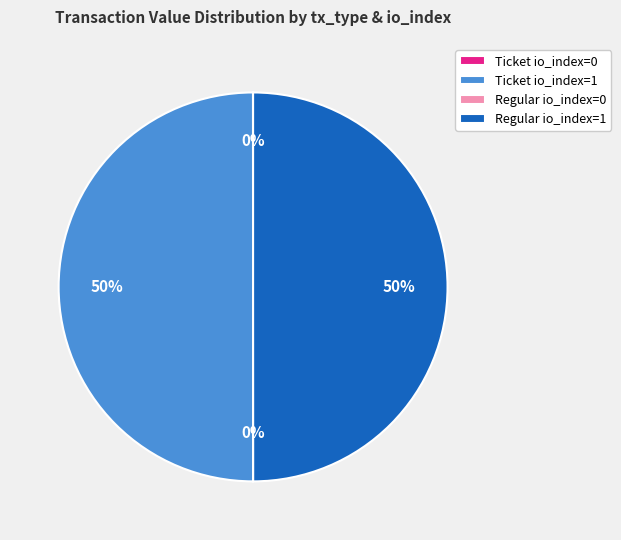

The Regular io_index=1 slice represents 61% of the pie. True or false?

False